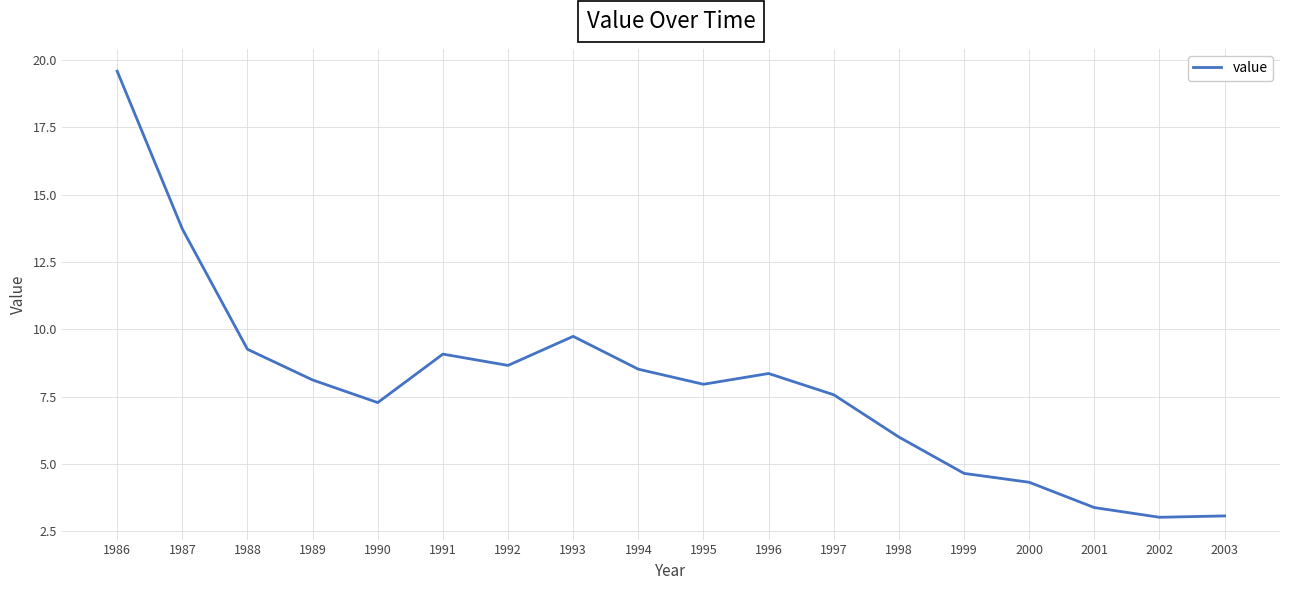

The chart shows a value of 27.9 at 1986. True or false?

False